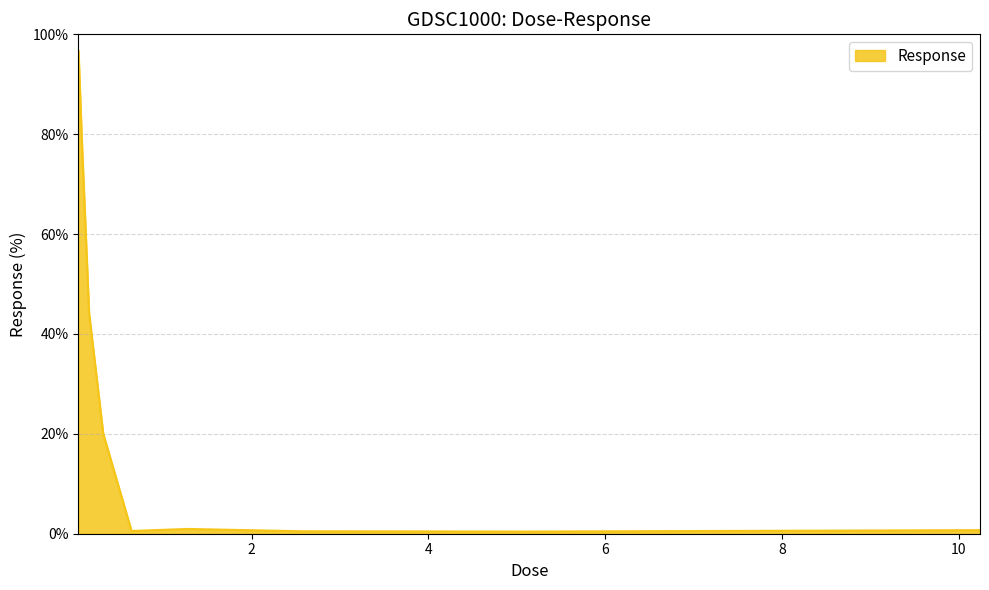

What is the difference between the maximum and minimum values?

96.3